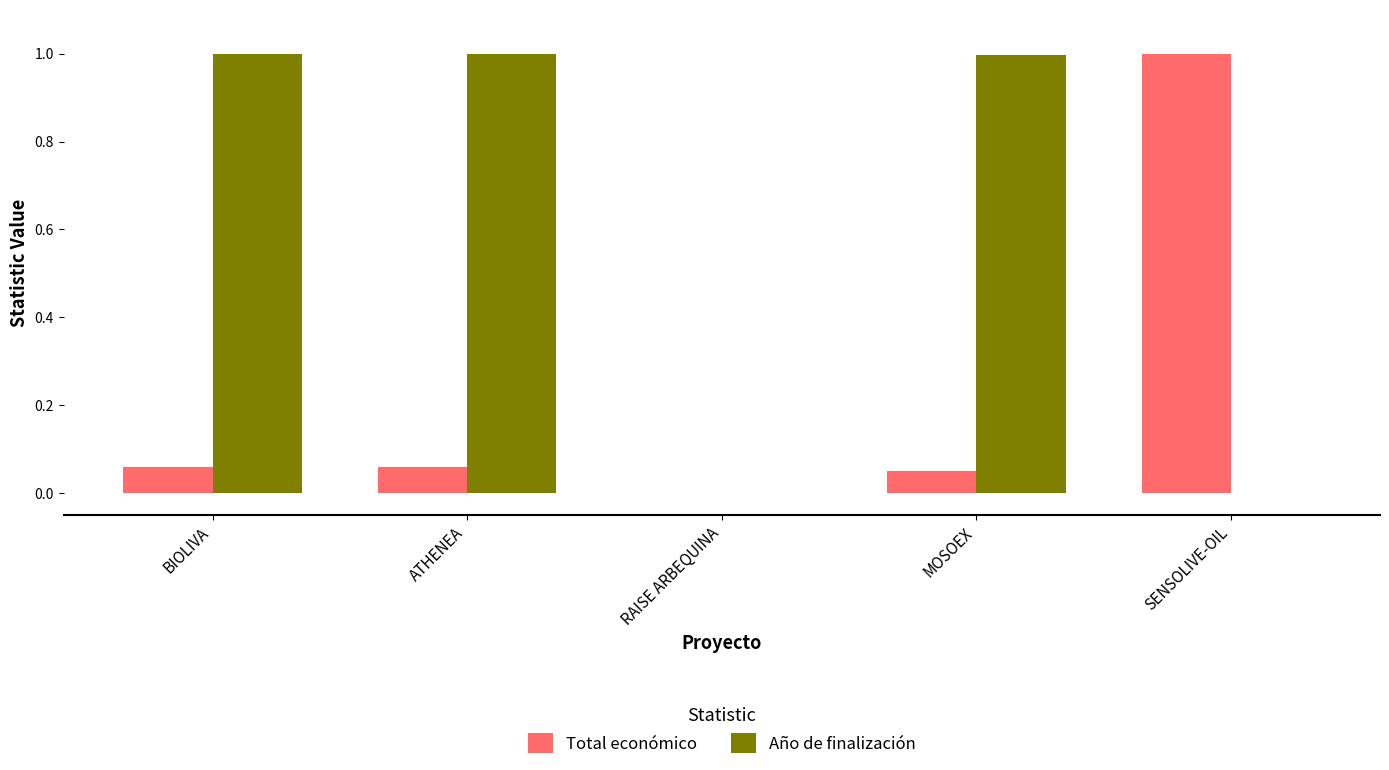

True or false: Año de finalización has a value of 0.6 at SENSOLIVE-OIL.

False